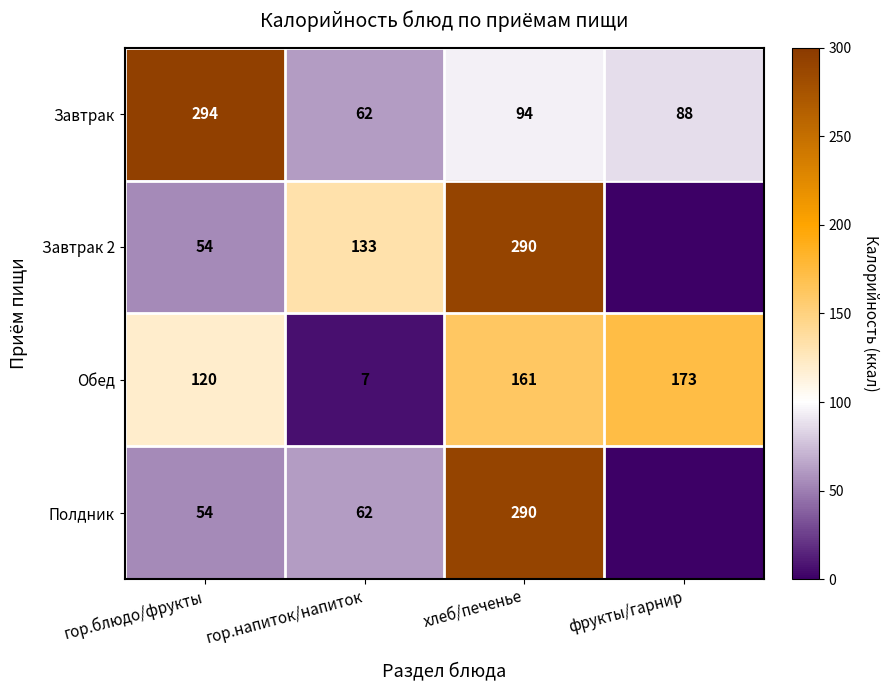

Which has a higher value, гор.блюдо/фрукты or хлеб/печенье?

гор.блюдо/фрукты